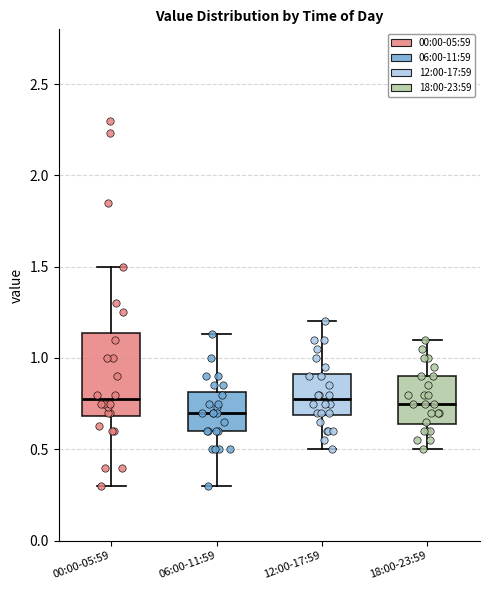

Which box is the tallest, from its lower edge to its upper edge?

00:00-05:59